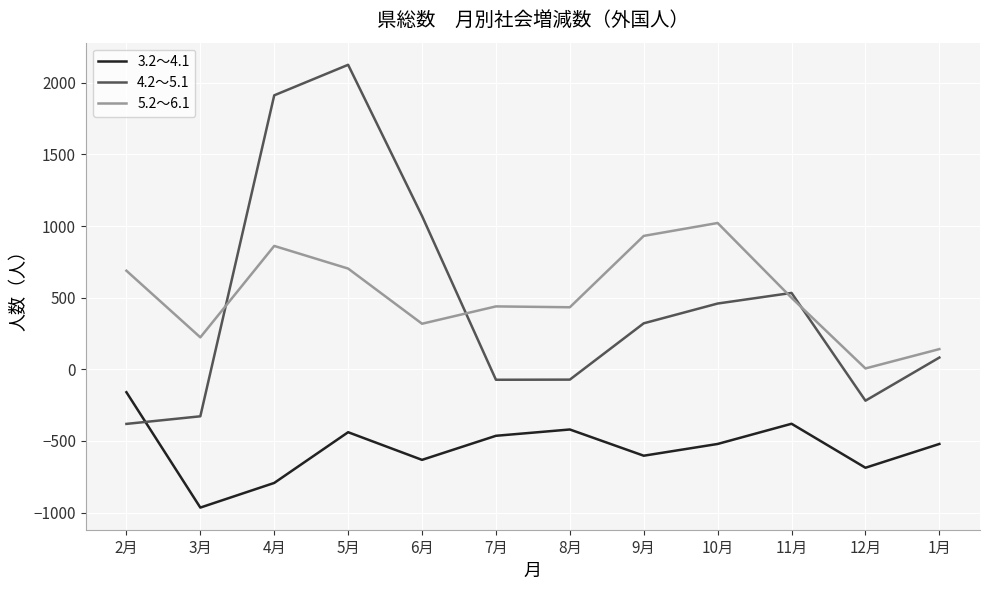

The value of 5.2～6.1 at 7月 is 439. True or false?

True